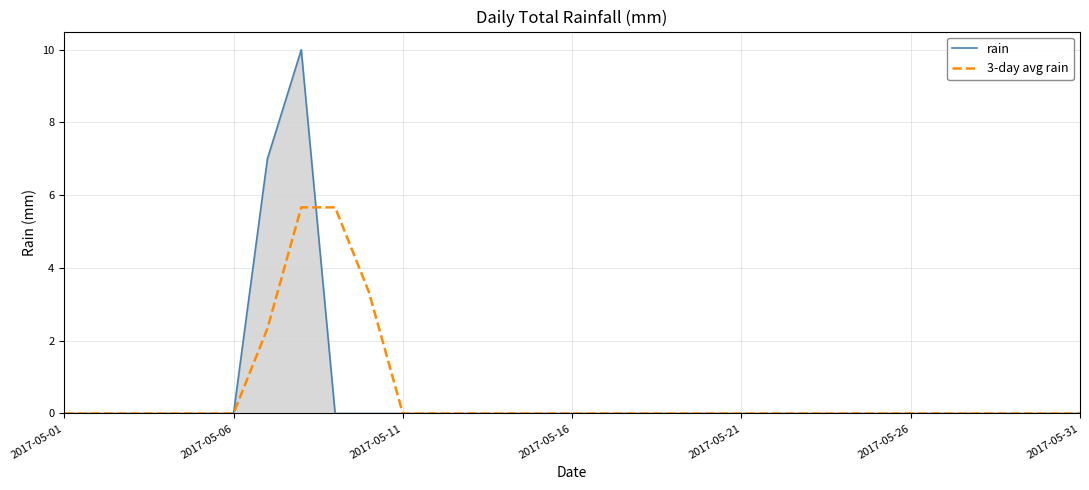

Which series has the widest spread of values?

rain